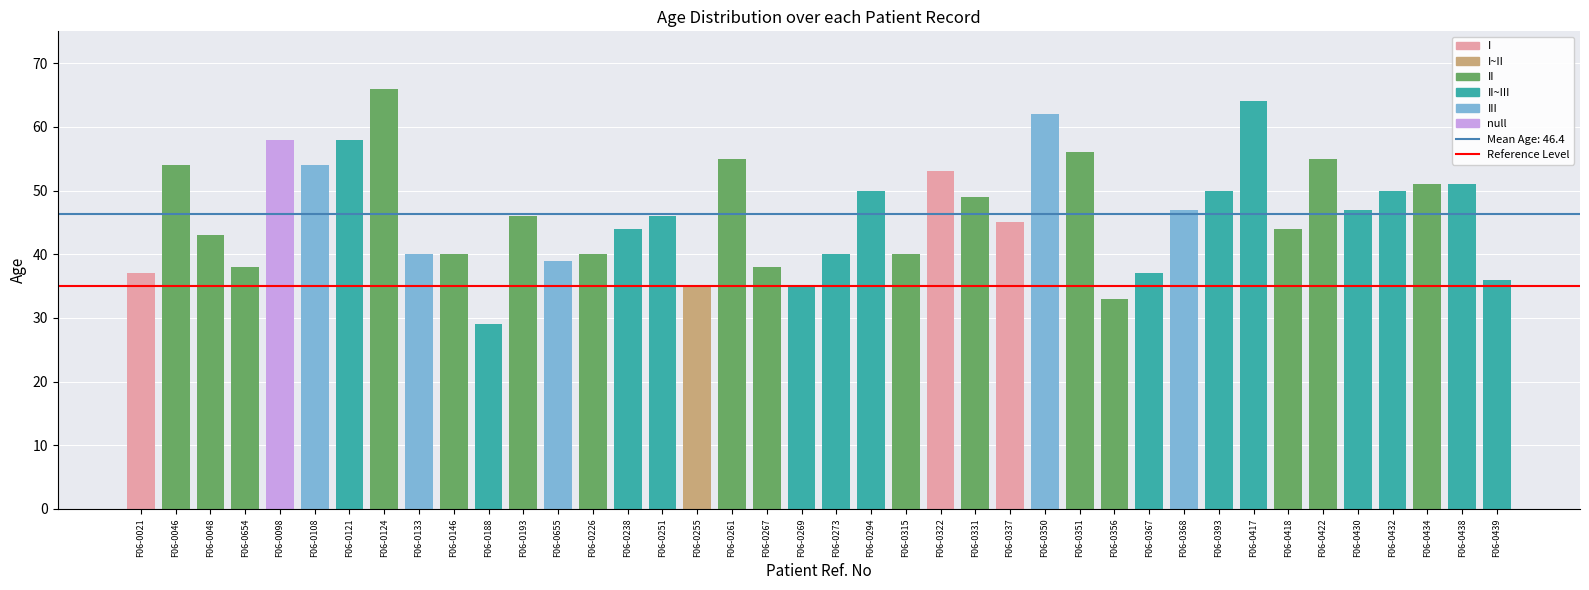

What position from the left is F06-0331?

25